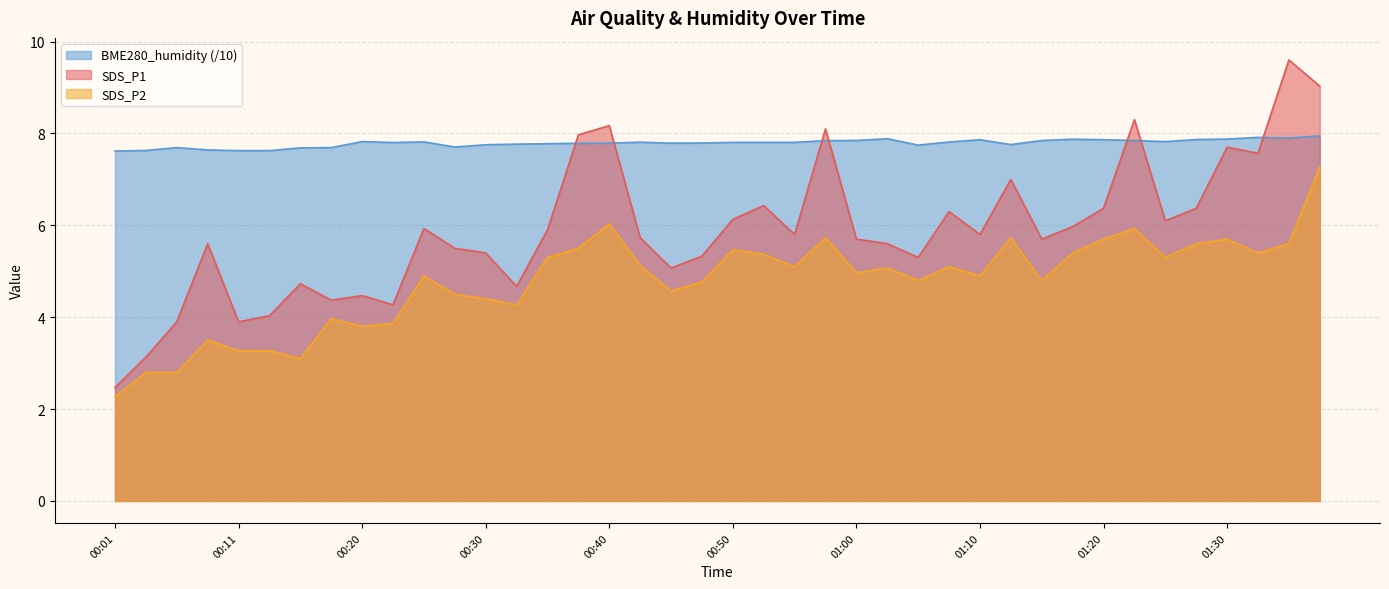

How many values in the SDS_P2 series are below 5?

20